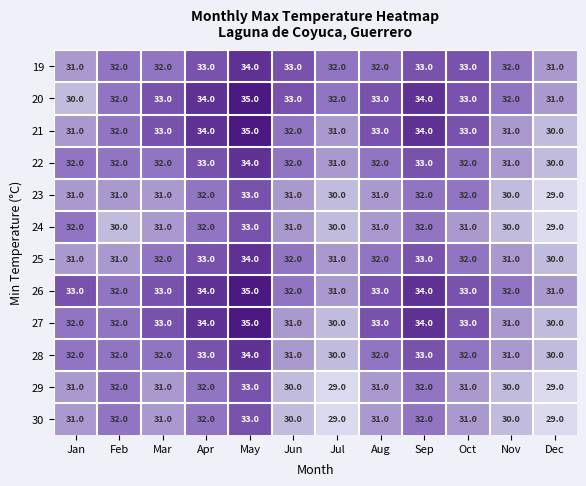

The 27 series shows 19 at Jan. True or false?

False